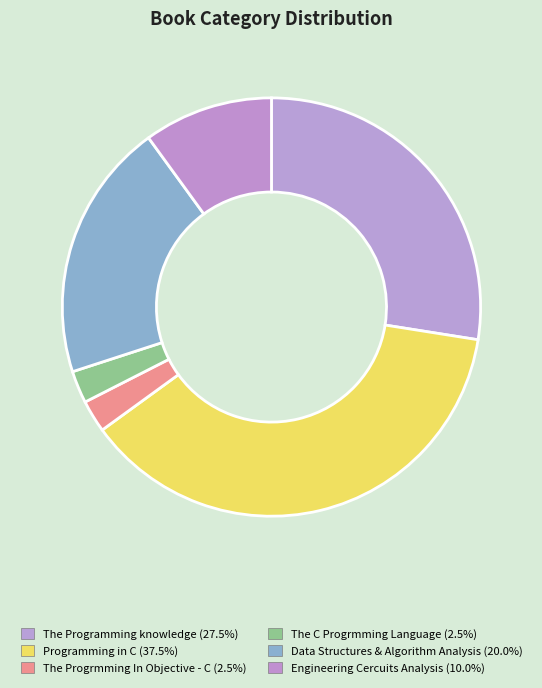

Which slice is the smallest?

The Progrmming In Objective - C